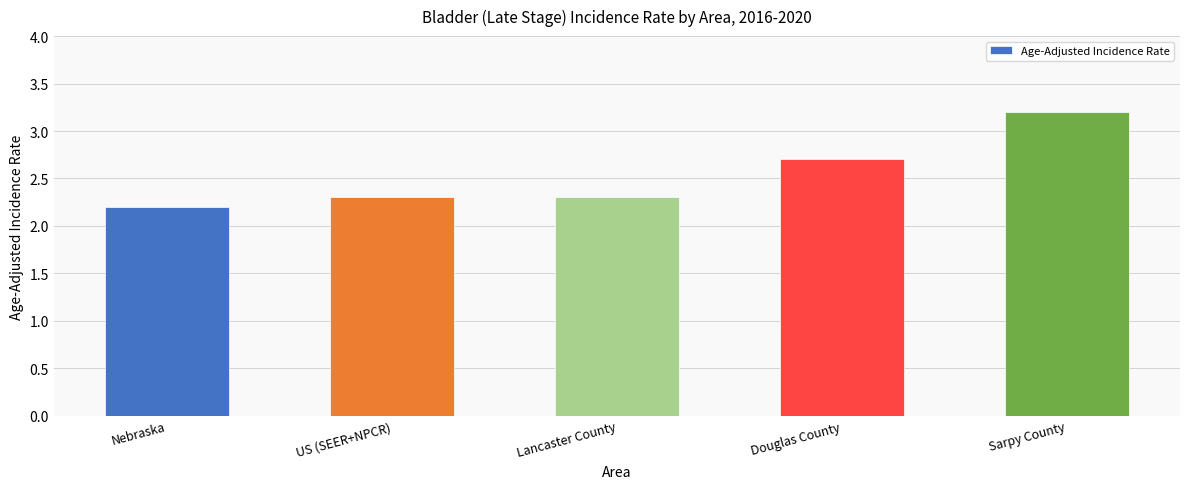

Reading left to right, extract all data points from this chart.

Nebraska=2.2	US (SEER+NPCR)=2.3	Lancaster County=2.3	Douglas County=2.7	Sarpy County=3.2